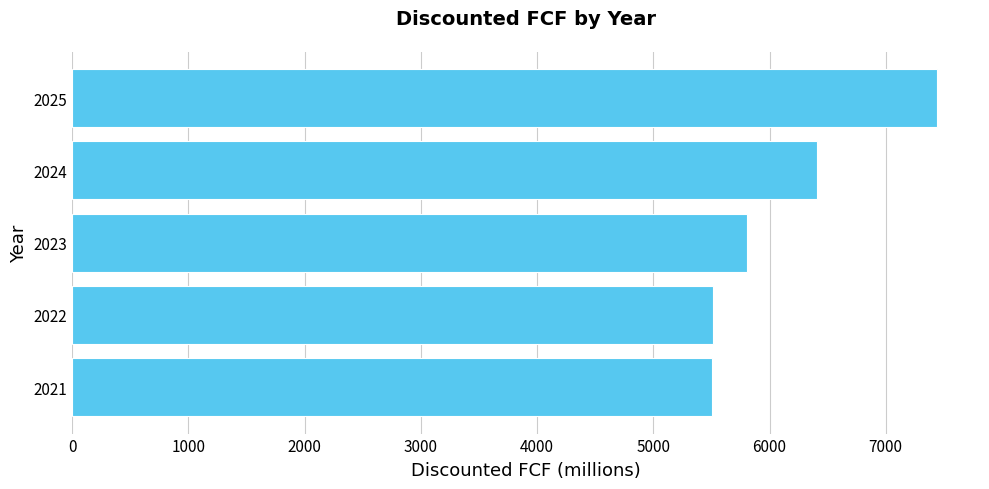

True or false: the data shows 1657.2 at 2023.

False